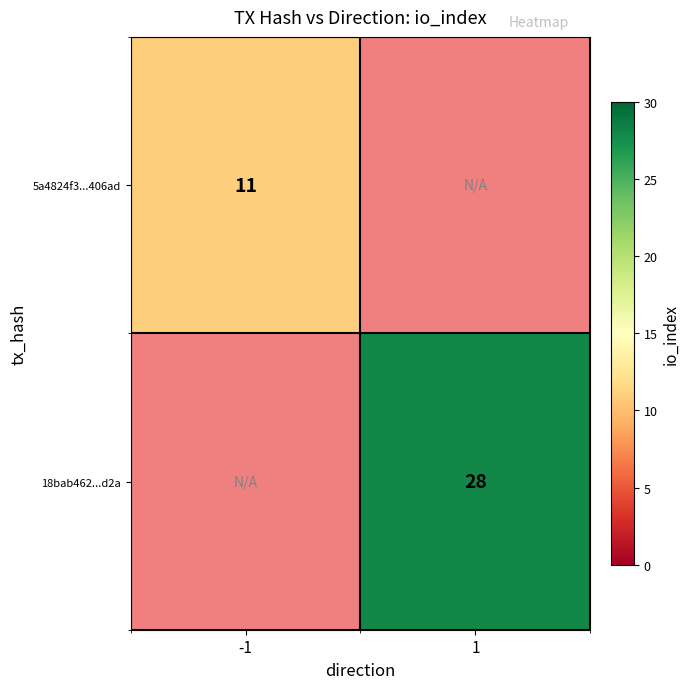

The value of 18bab462...d2a at 1 is 44. True or false?

False